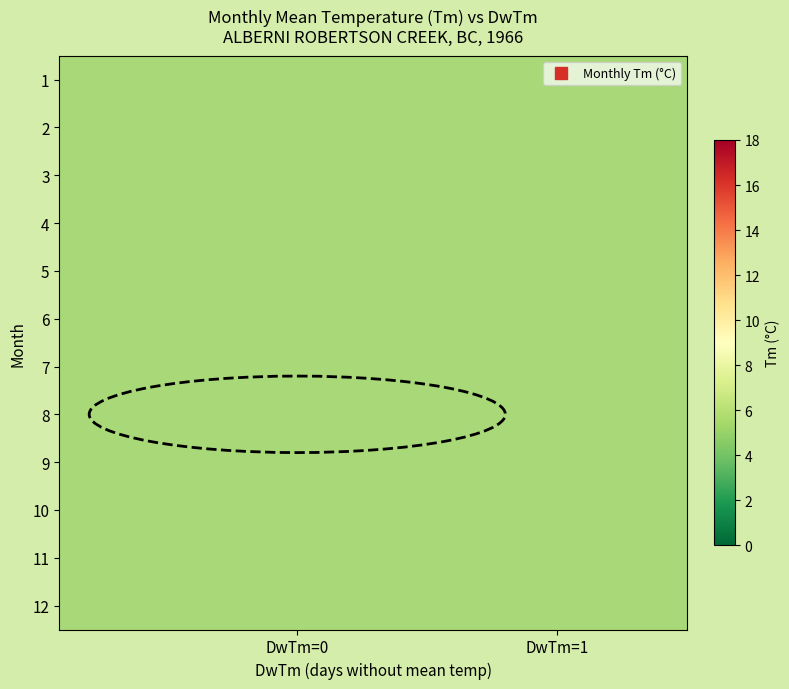

What is the smallest value displayed?

1.0